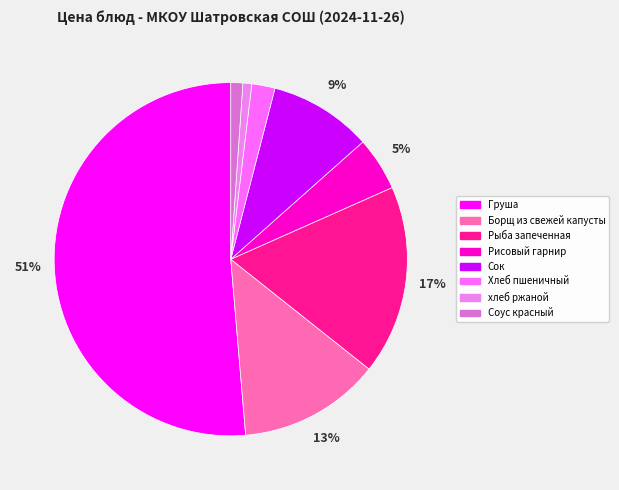

Count the number of slices in the pie.

8